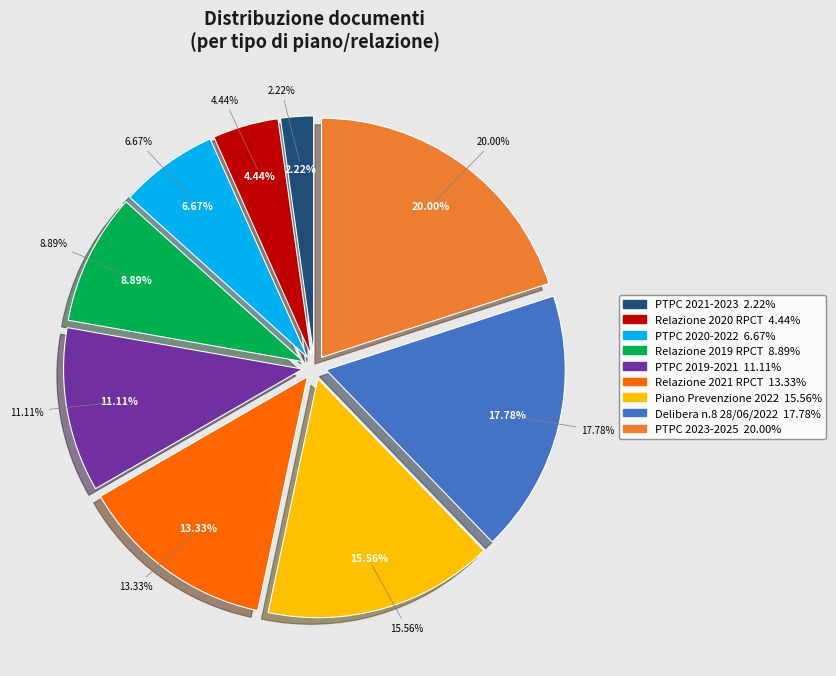

Count the number of slices in the pie.

9